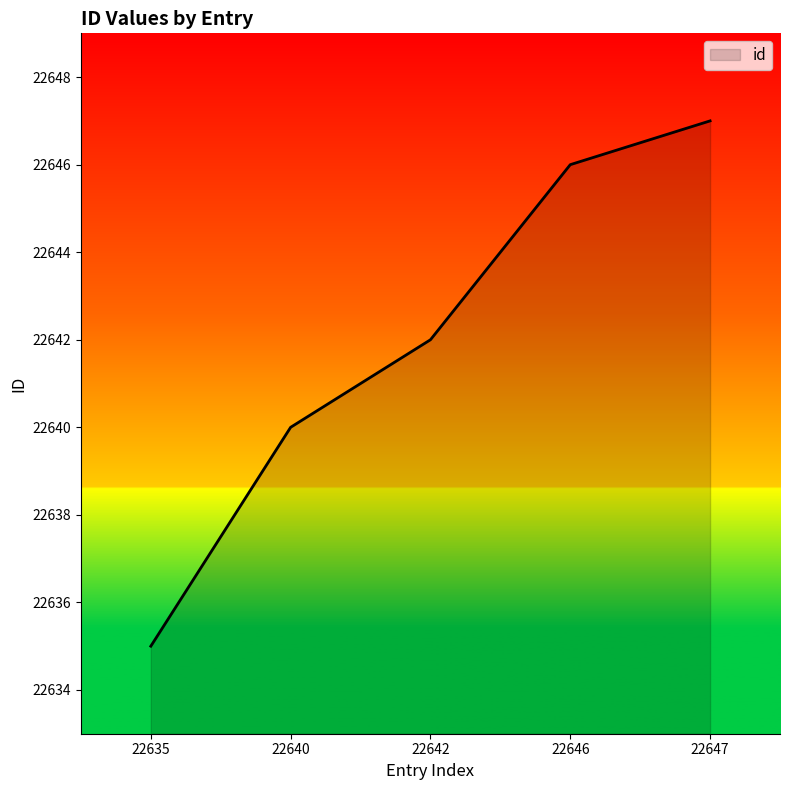

What is the change in value from 22646 to 22647?

+1